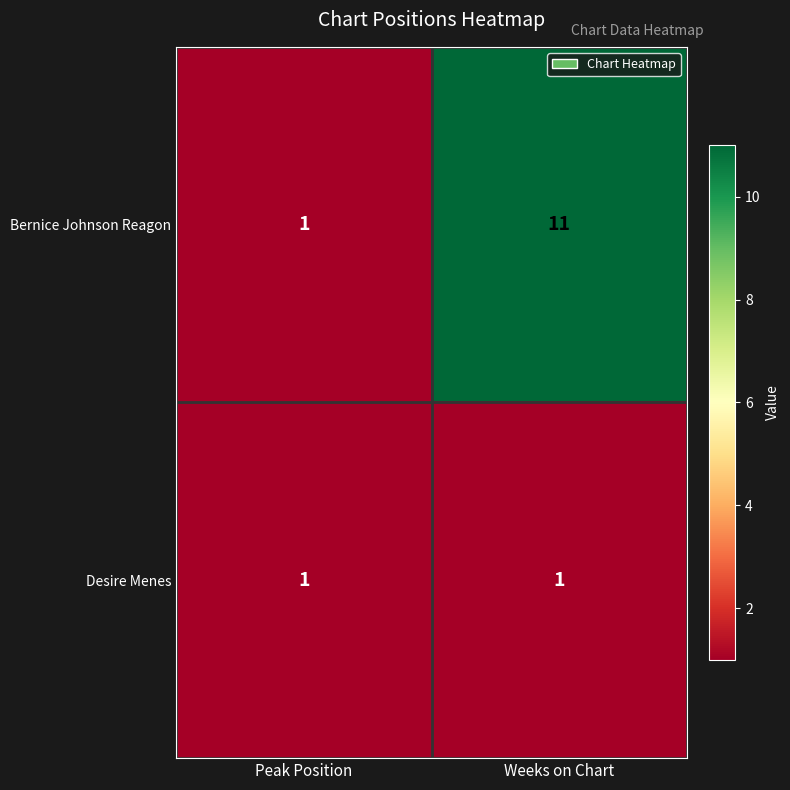

Between Peak Position and Weeks on Chart, which series saw the biggest shift?

Bernice Johnson Reagon